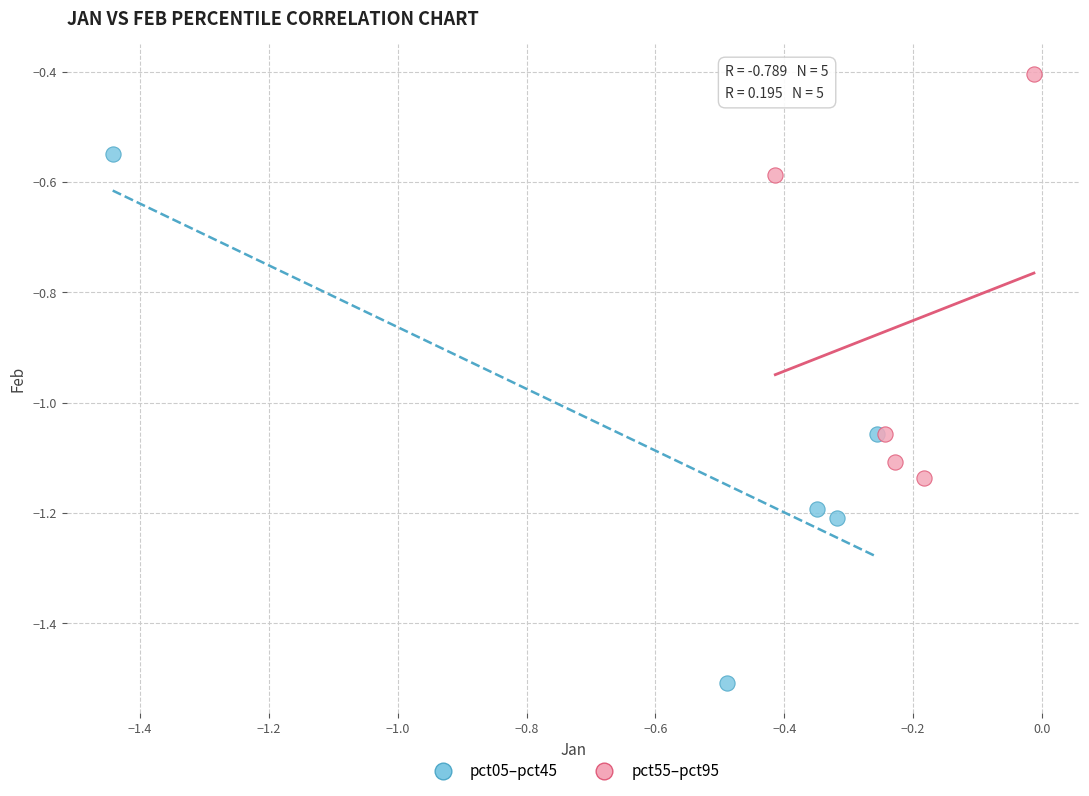

Which series contains the lowest Y value?

pct05–pct45